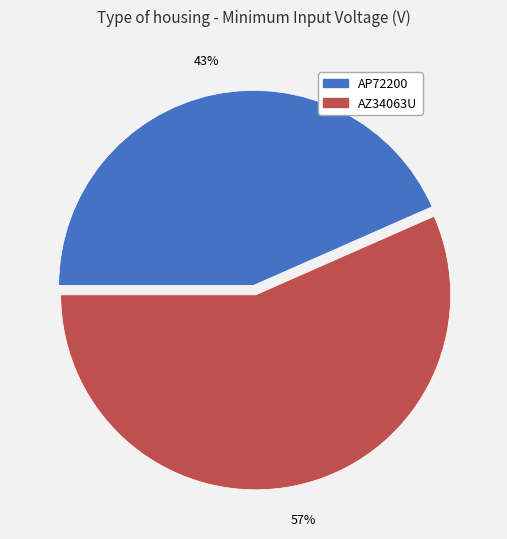

Do AZ34063U and AP72200 together represent more than half of the pie?

Yes